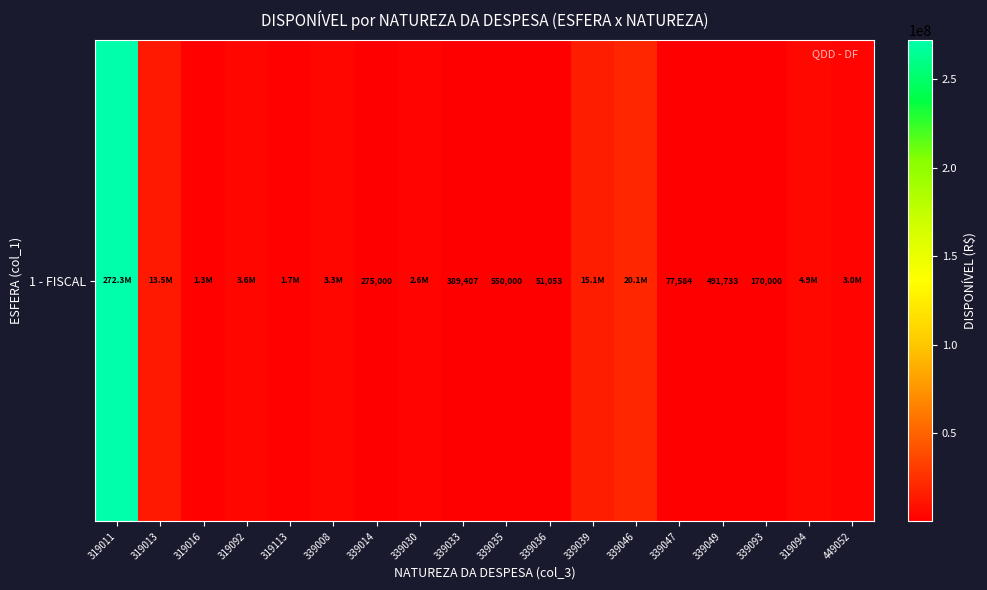

How many values are below 2602437?

9